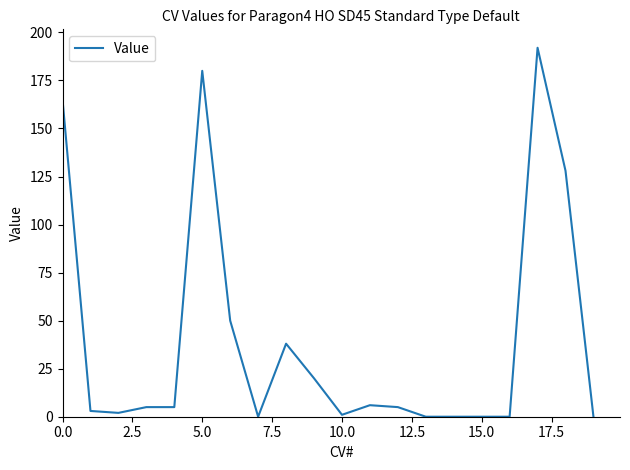

What is the difference between the maximum and minimum values?

192